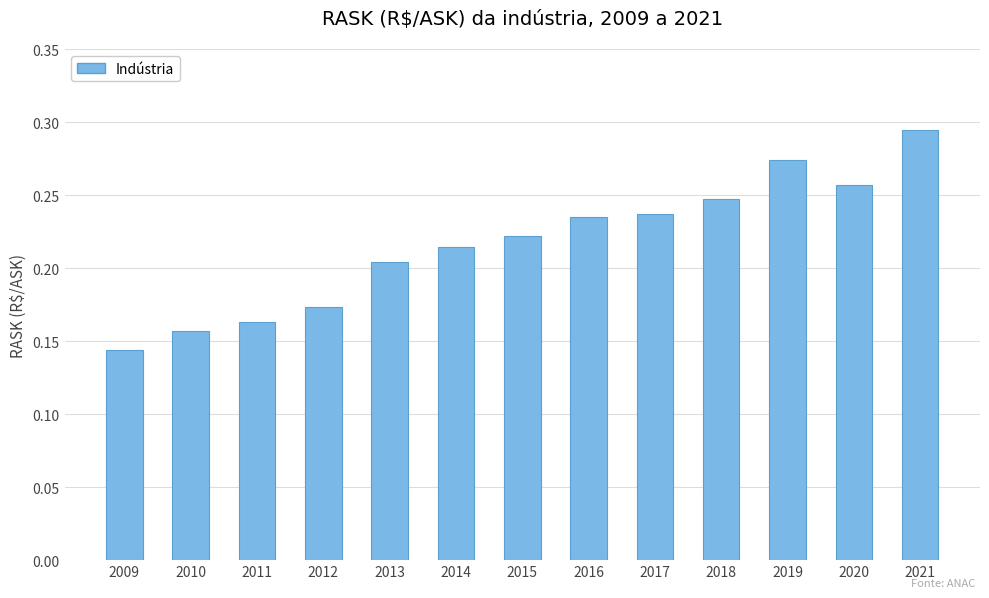

The value at 2014 is 0.3. True or false?

False